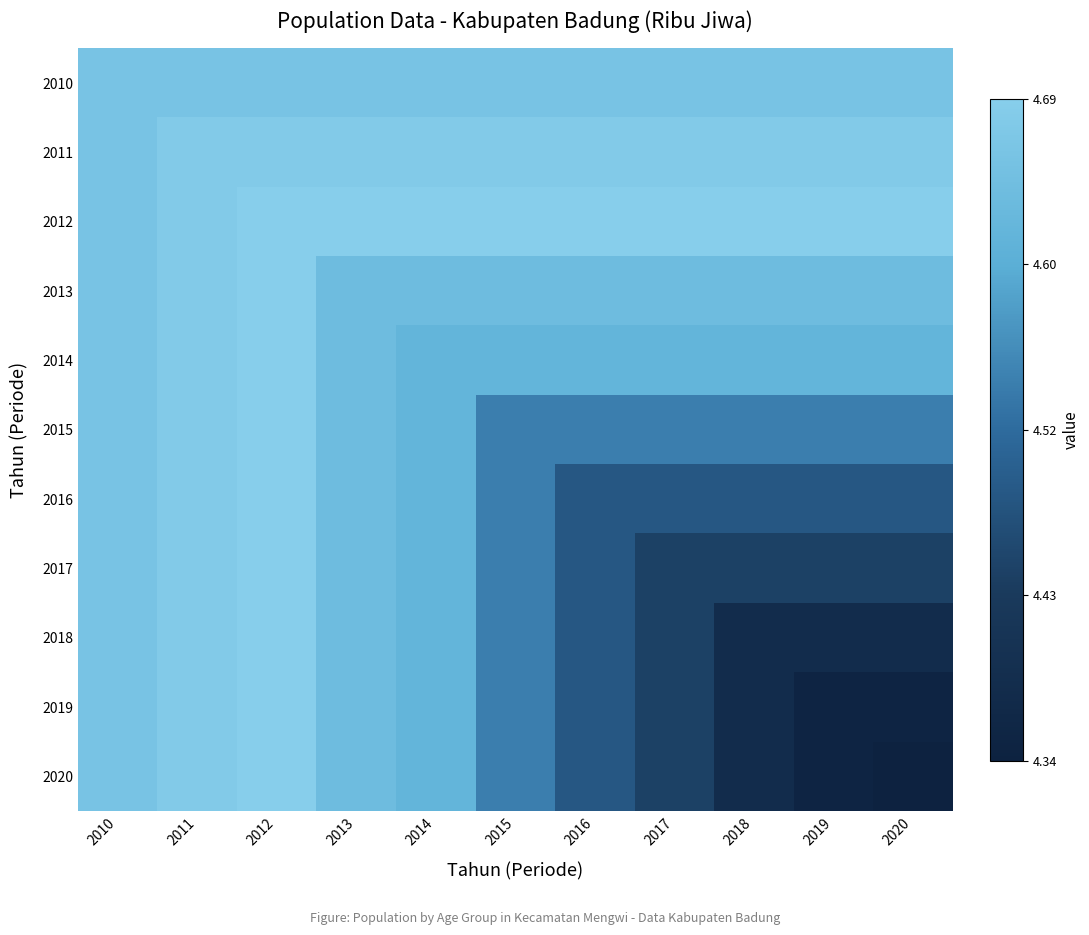

Reading right to left, what are all the values shown in this chart?

2010: 2020=4.7	2019=4.7	2018=4.7	2017=4.7	2016=4.7	2015=4.7	2014=4.7	2013=4.7	2012=4.7	2011=4.7	2010=4.7
2011: 2020=4.7	2019=4.7	2018=4.7	2017=4.7	2016=4.7	2015=4.7	2014=4.7	2013=4.7	2012=4.7	2011=4.7	2010=4.7
2012: 2020=4.7	2019=4.7	2018=4.7	2017=4.7	2016=4.7	2015=4.7	2014=4.7	2013=4.7	2012=4.7	2011=4.7	2010=4.7
2013: 2020=4.6	2019=4.6	2018=4.6	2017=4.6	2016=4.6	2015=4.6	2014=4.6	2013=4.6	2012=4.7	2011=4.7	2010=4.7
2014: 2020=4.6	2019=4.6	2018=4.6	2017=4.6	2016=4.6	2015=4.6	2014=4.6	2013=4.6	2012=4.7	2011=4.7	2010=4.7
2015: 2020=4.5	2019=4.5	2018=4.5	2017=4.5	2016=4.5	2015=4.5	2014=4.6	2013=4.6	2012=4.7	2011=4.7	2010=4.7
2016: 2020=4.5	2019=4.5	2018=4.5	2017=4.5	2016=4.5	2015=4.5	2014=4.6	2013=4.6	2012=4.7	2011=4.7	2010=4.7
2017: 2020=4.4	2019=4.4	2018=4.4	2017=4.4	2016=4.5	2015=4.5	2014=4.6	2013=4.6	2012=4.7	2011=4.7	2010=4.7
2018: 2020=4.4	2019=4.4	2018=4.4	2017=4.4	2016=4.5	2015=4.5	2014=4.6	2013=4.6	2012=4.7	2011=4.7	2010=4.7
2019: 2020=4.3	2019=4.3	2018=4.4	2017=4.4	2016=4.5	2015=4.5	2014=4.6	2013=4.6	2012=4.7	2011=4.7	2010=4.7
2020: 2020=4.3	2019=4.3	2018=4.4	2017=4.4	2016=4.5	2015=4.5	2014=4.6	2013=4.6	2012=4.7	2011=4.7	2010=4.7